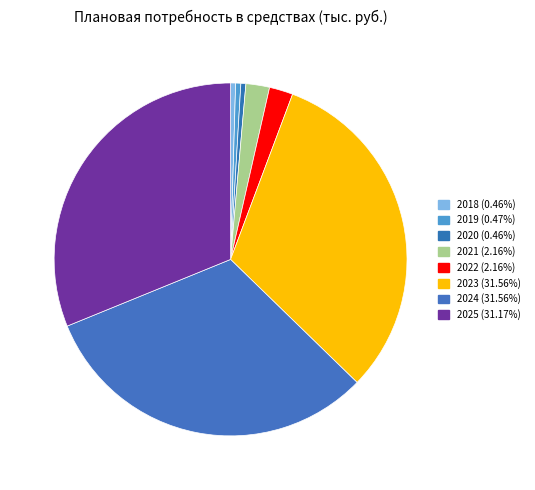

Is there a majority slice in this chart?

No